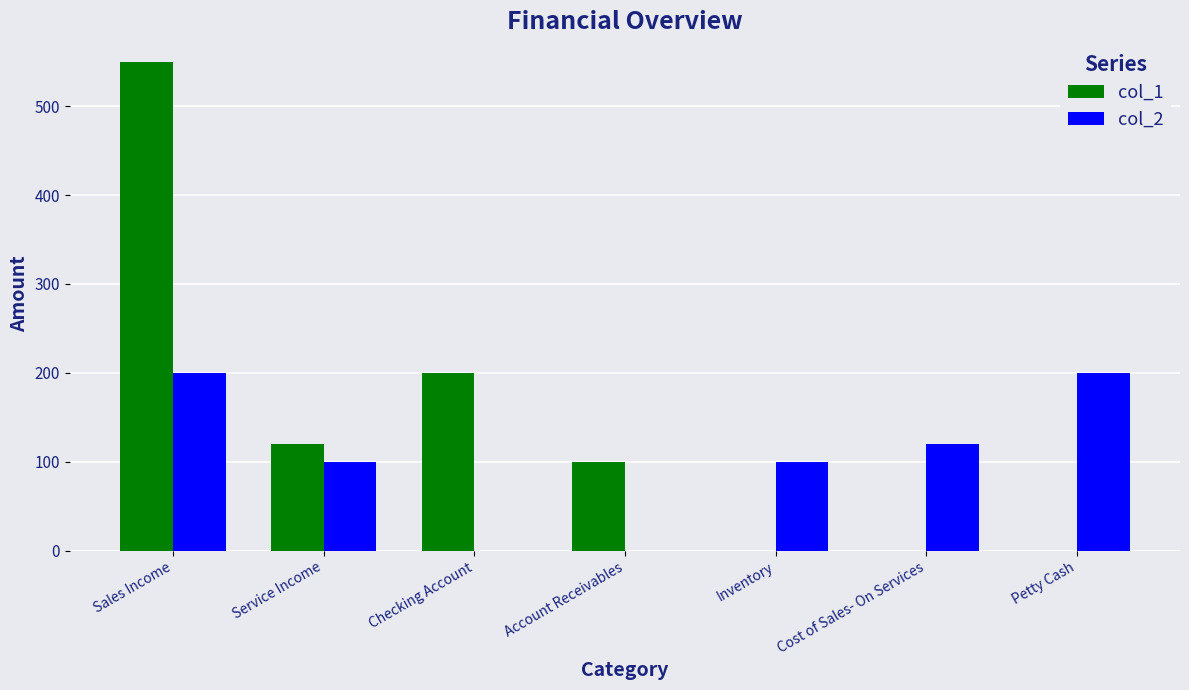

How many groups of bars are there?

7